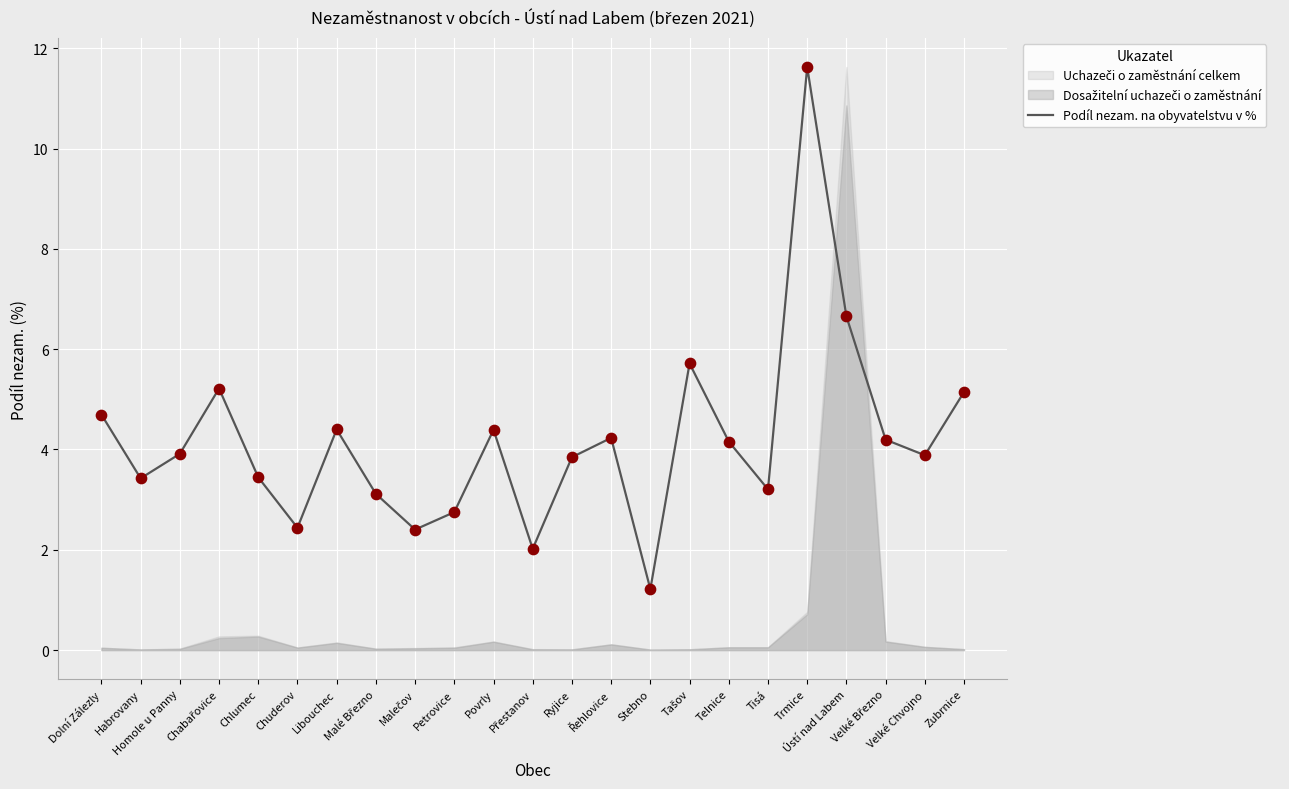

Which has a higher value, Povrly or Přestanov?

Povrly